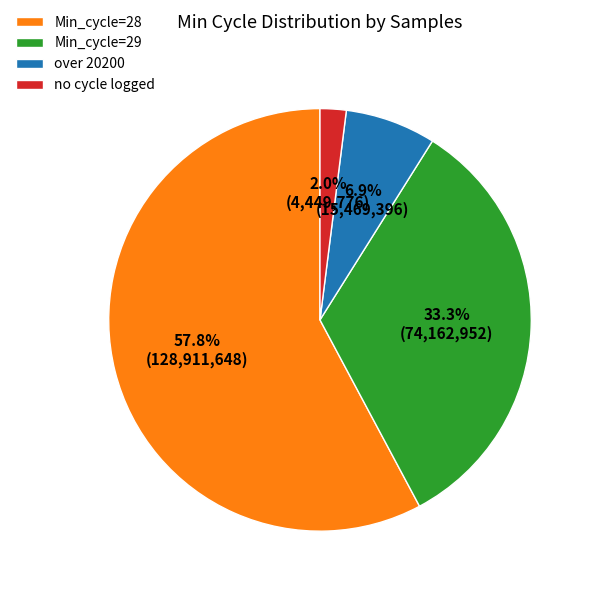

What is the smallest slice in the pie chart?

no cycle logged